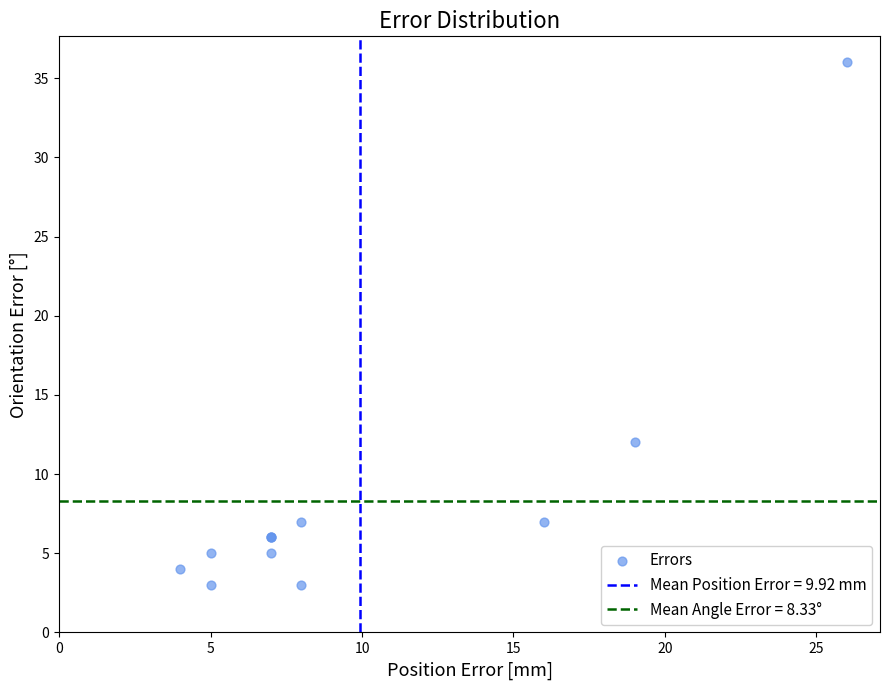

What Y value in the scatter plot is closest to 19?

12